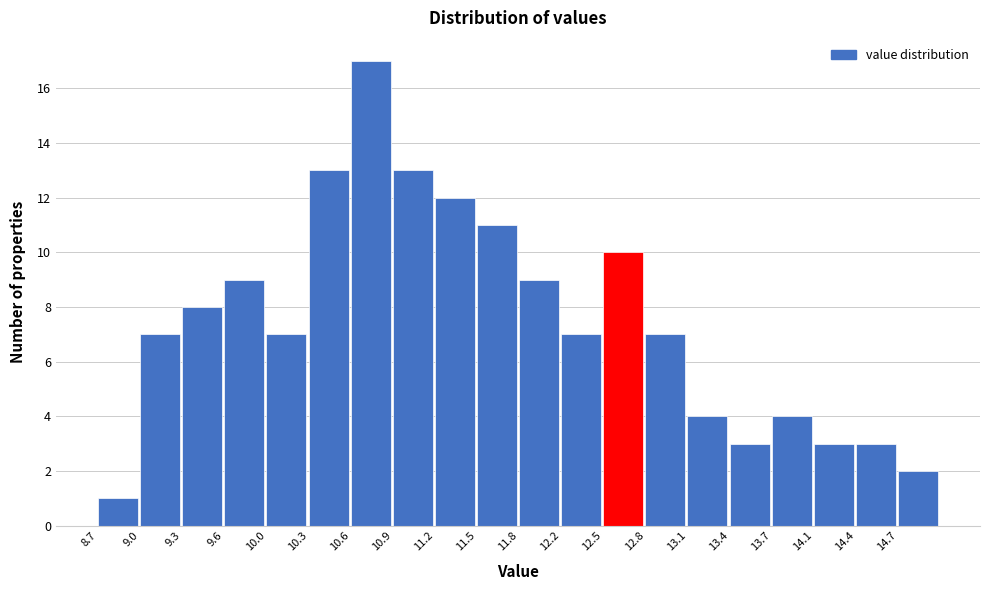

What is the height of the bar covering 14.055 to 14.370 on the x-axis? Neither the bar edges nor the heights are printed on the chart, so give them approximately, as read against the axes.

3